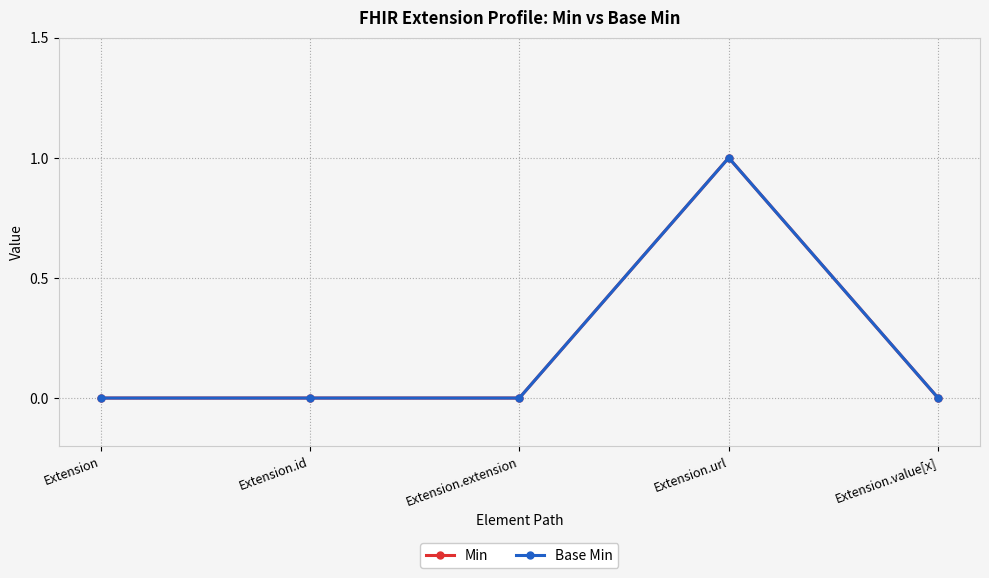

Does the chart have visible grid lines?

Yes